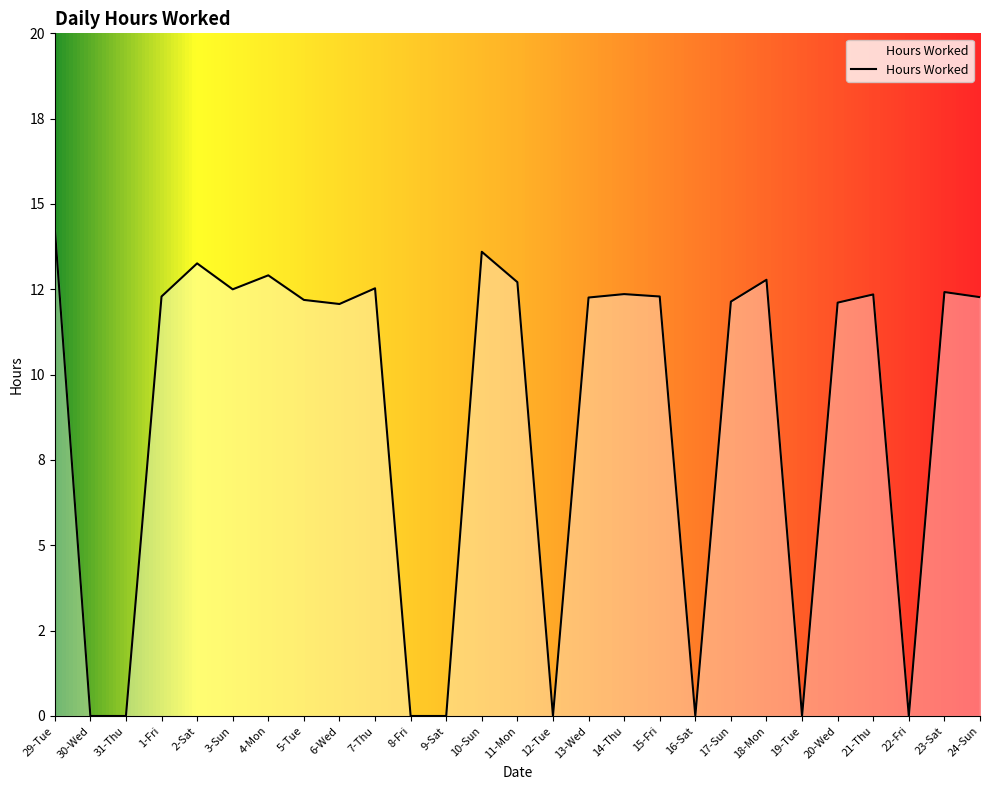

Does the chart display data point markers on the line(s)?

No